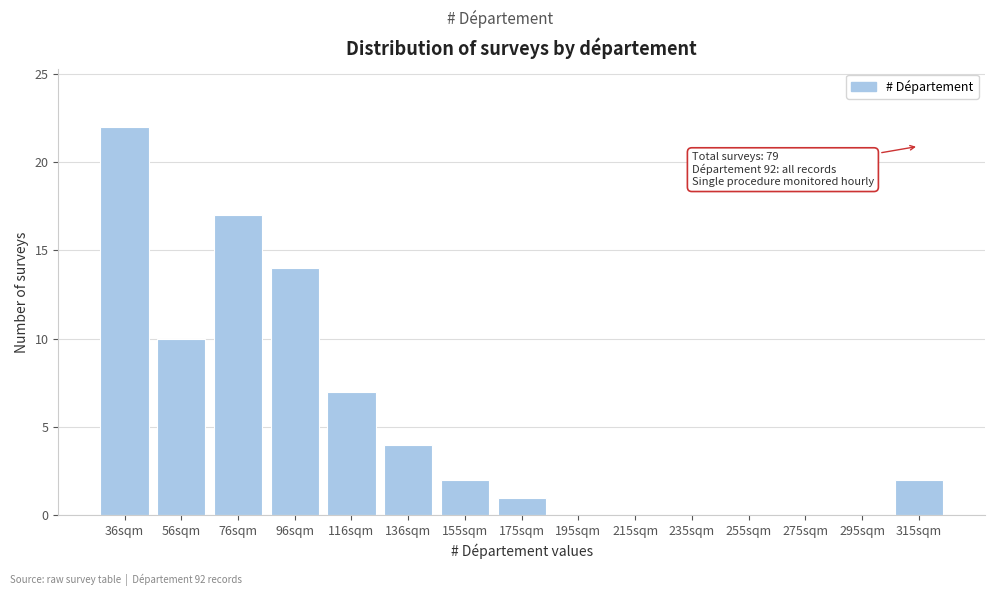

Reading left to right, what are all the values shown in this chart?

36sqm=22	56sqm=10	76sqm=17	96sqm=14	116sqm=7	136sqm=4	155sqm=2	175sqm=1	195sqm=0	215sqm=0	235sqm=0	255sqm=0	275sqm=0	295sqm=0	315sqm=2